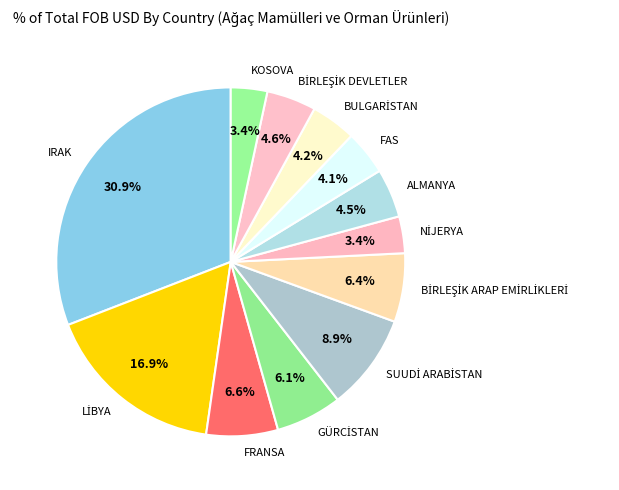

To the nearest percent, what portion does FRANSA represent?

7%